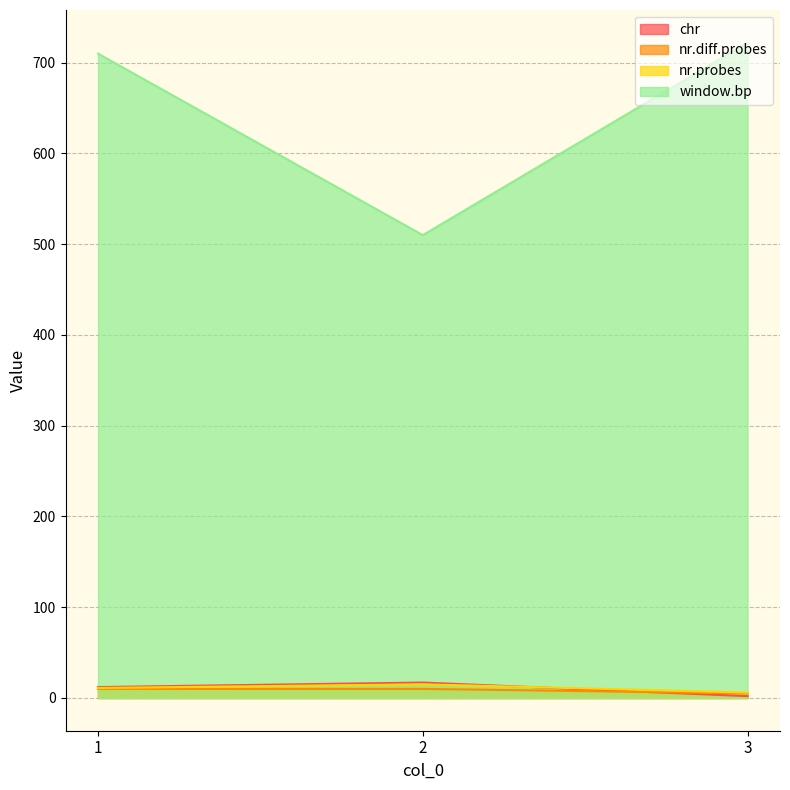

What is the sum of the window.bp values at 3 and 1?

1432